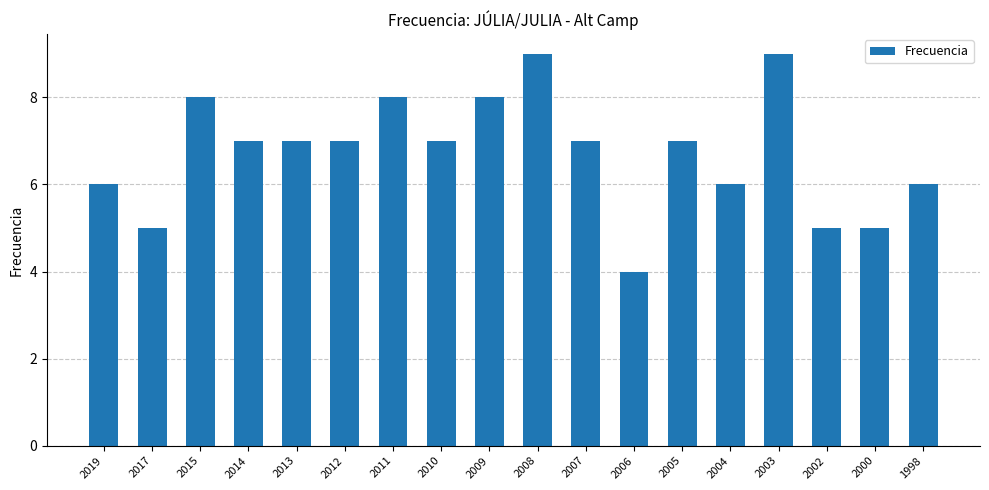

How many bars are there in total?

18